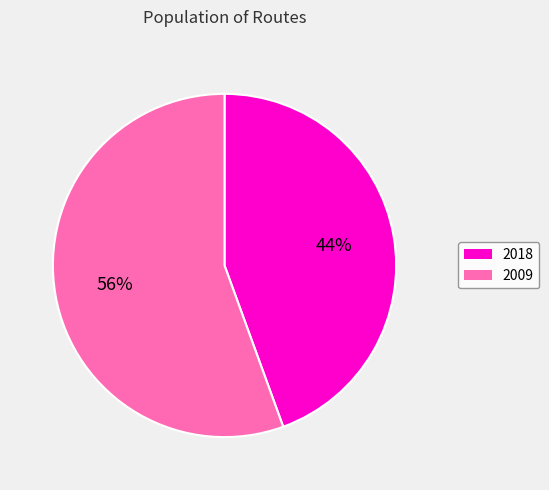

Approximately how many times larger is the value at 2018 compared to 2009?

0.8